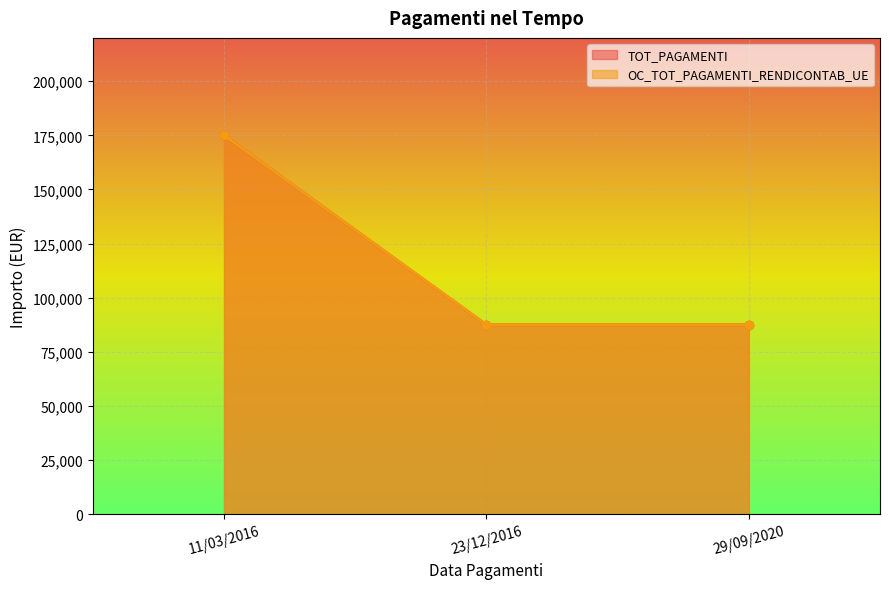

What is the label of the 2nd point from the right?

23/12/2016